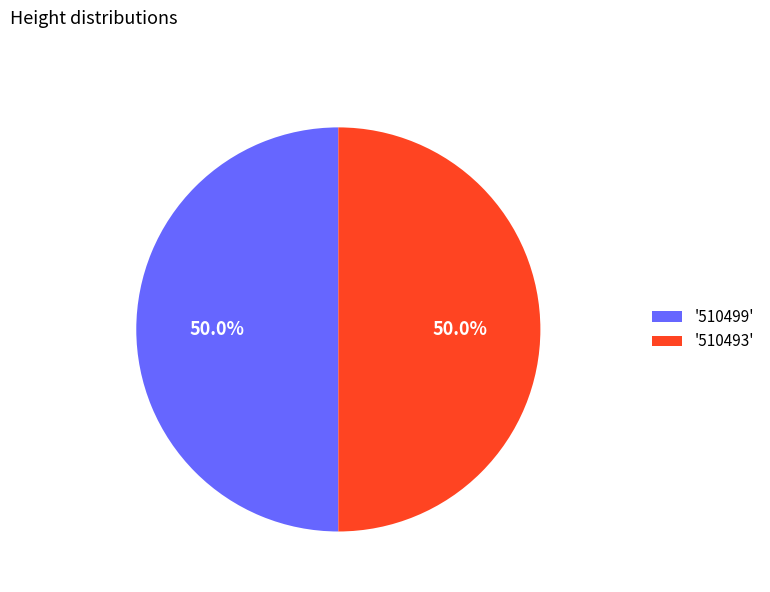

Approximately how many times larger is the value at '510499' compared to '510493'?

1.0